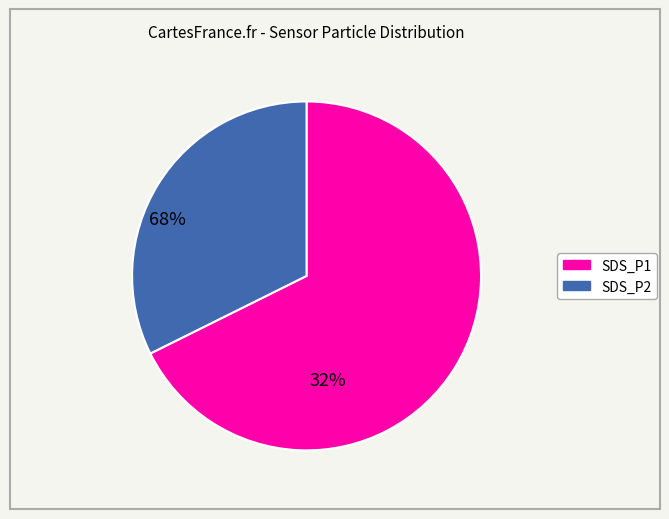

Rank the categories by value from highest to lowest.

SDS_P1, SDS_P2